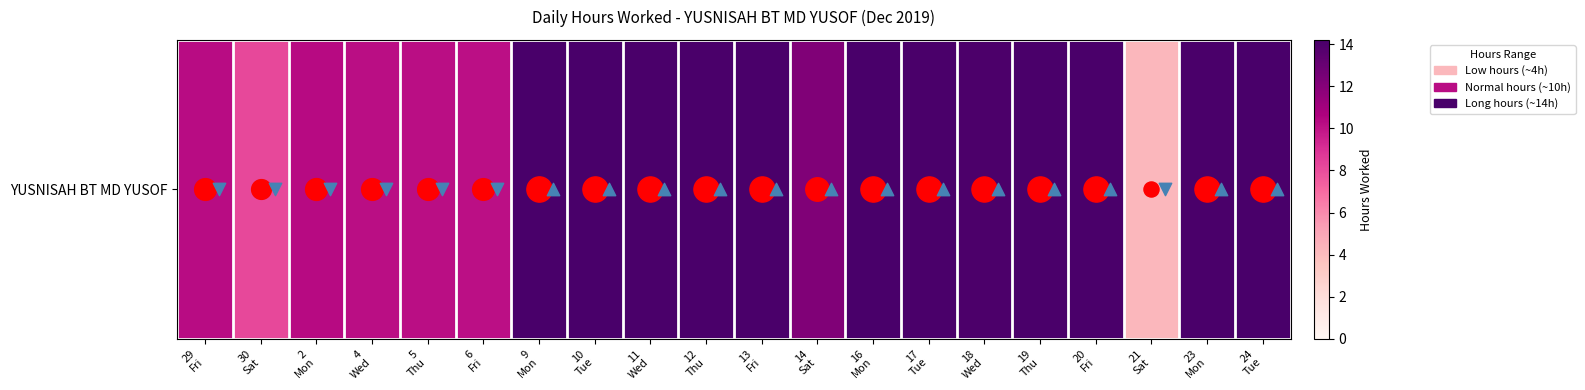

Between 9
Mon and 16
Mon, which is larger?

9
Mon